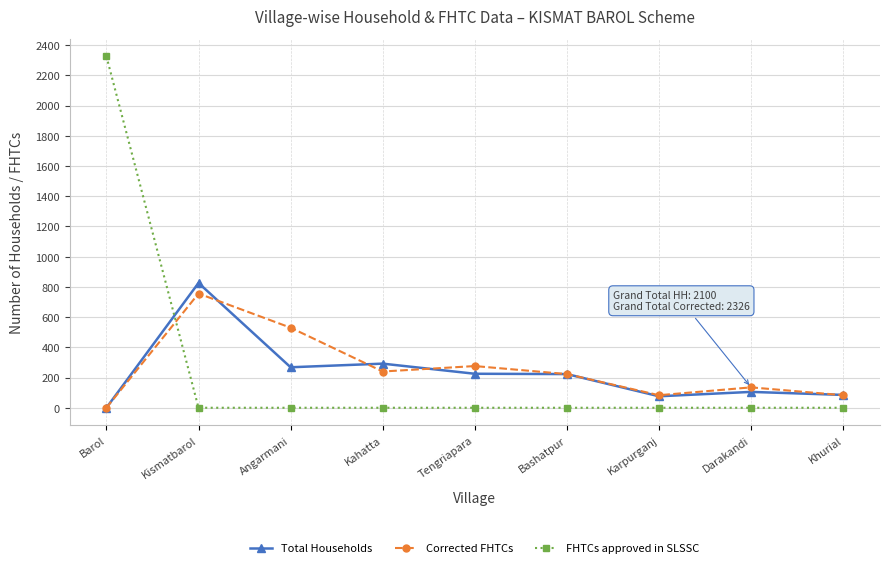

How many categories are shown in the chart?

9